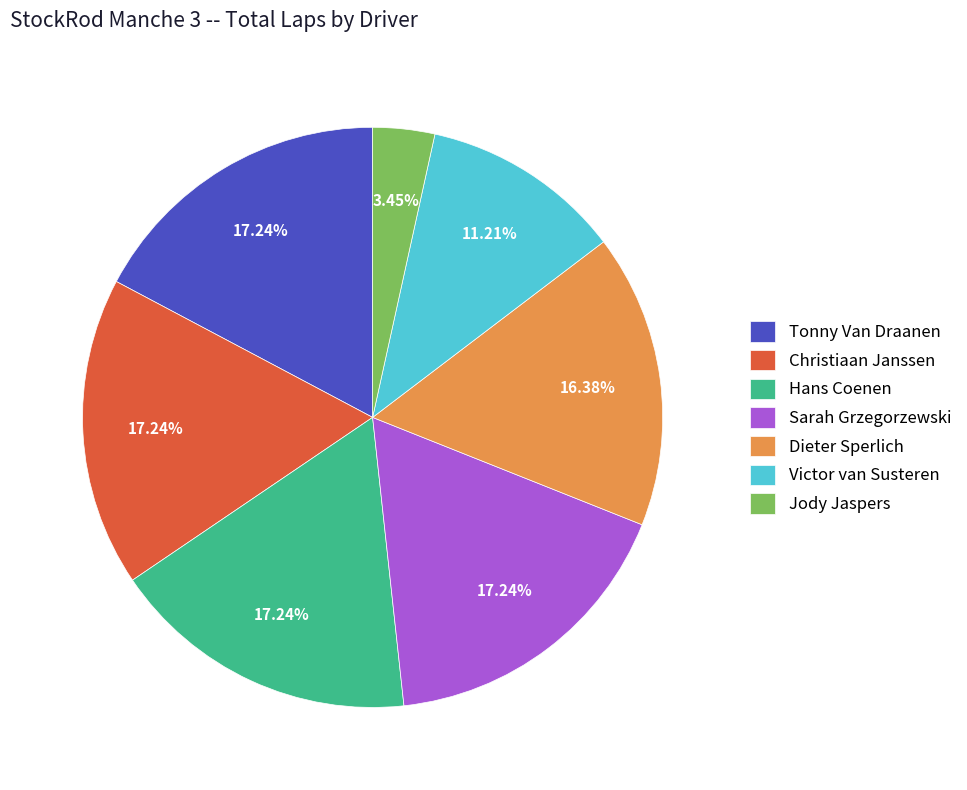

Is it true that Jody Jaspers is 3% of the pie?

True